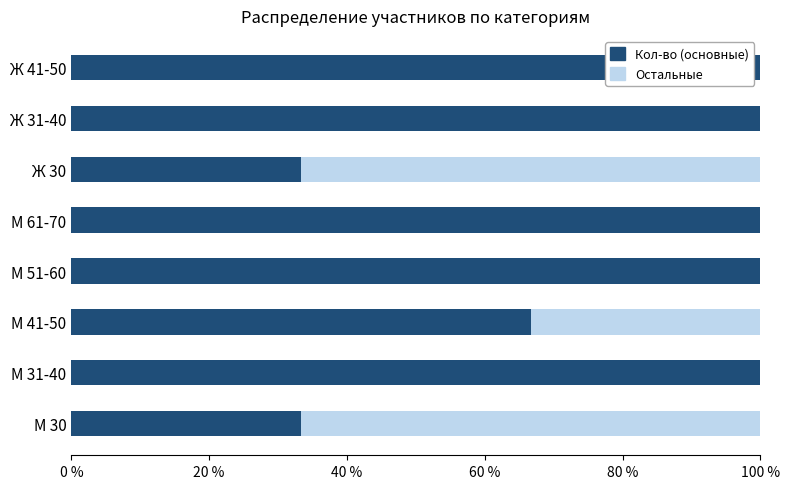

What is the maximum value for Кол-во (основные)?

100.0